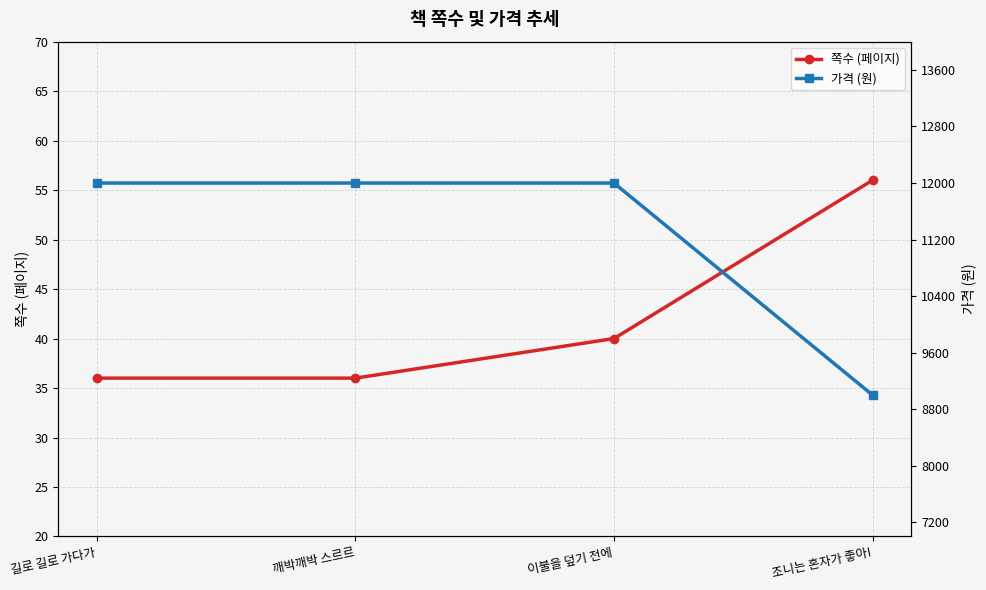

The value of 쪽수 (페이지) at 이불을 덮기 전에 is 10. True or false?

False